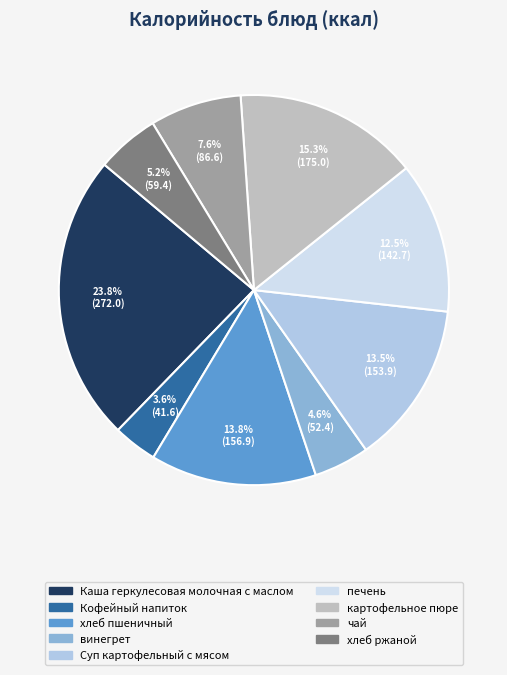

Is there any slice that represents more than half of the pie?

No